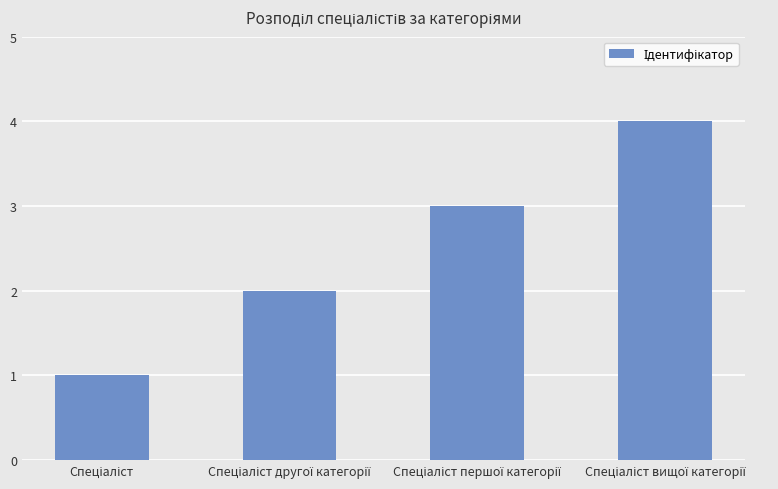

What is the maximum value shown in the chart?

4